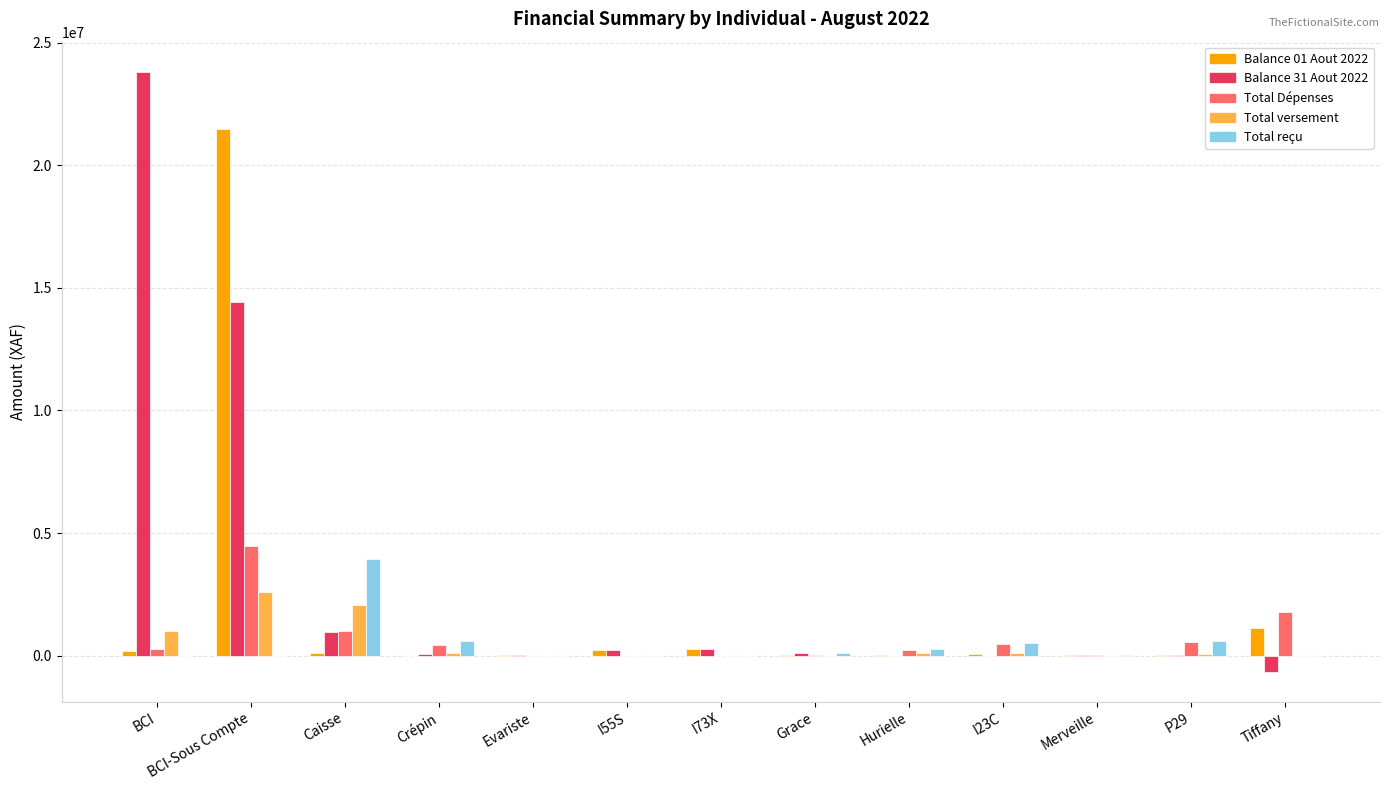

Where does the Balance 31 Aout 2022 series first go above 65910?

BCI